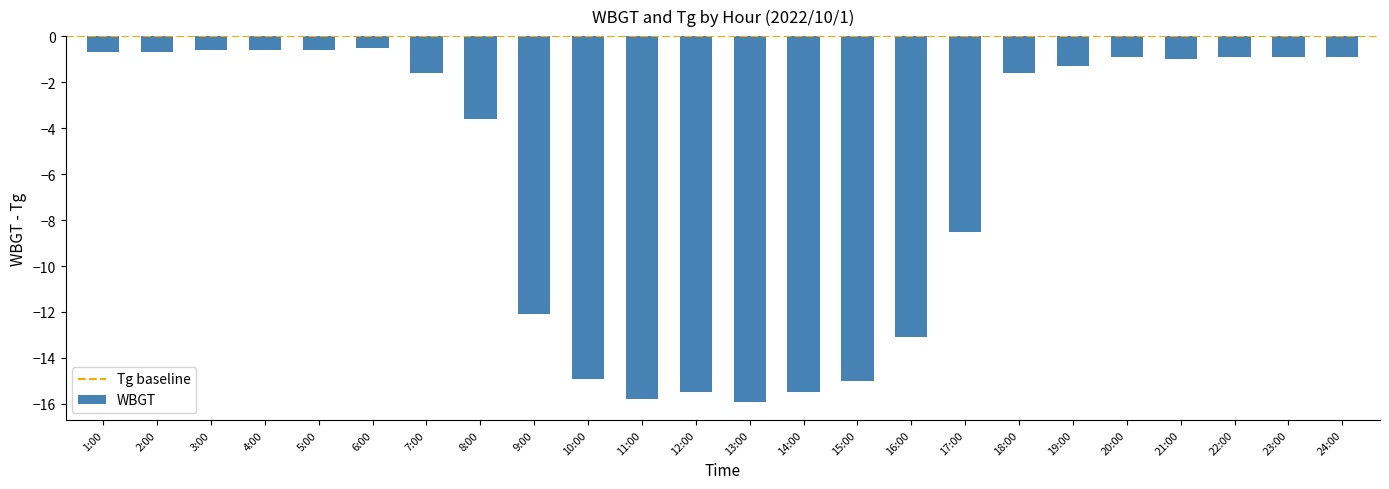

What is the label of the 22nd bar from the left?

22:00